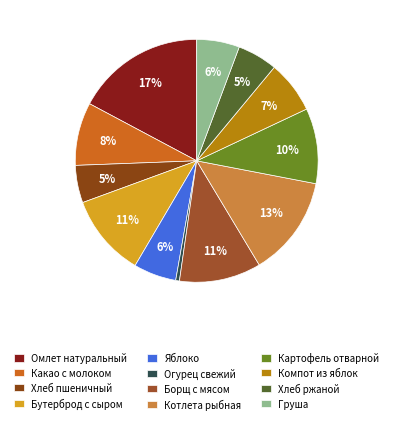

To the nearest percent, what percentage of the pie is Котлета рыбная?

13%